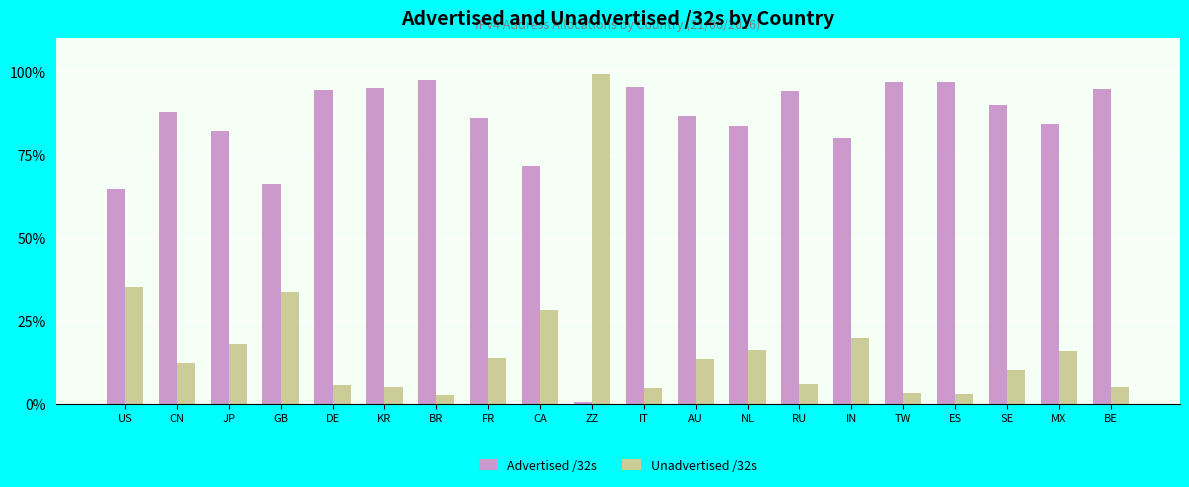

How many data points in Unadvertised /32s are above 13?

10